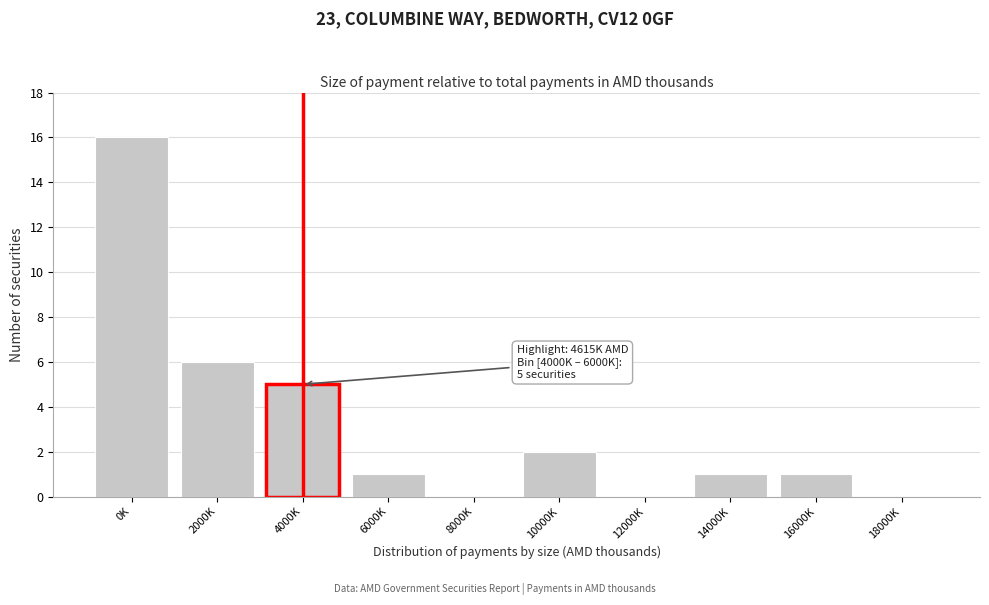

Reading left to right, what are all the values shown in this chart?

0K=16	2000K=6	4000K=5	6000K=1	8000K=0	10000K=2	12000K=0	14000K=1	16000K=1	18000K=0